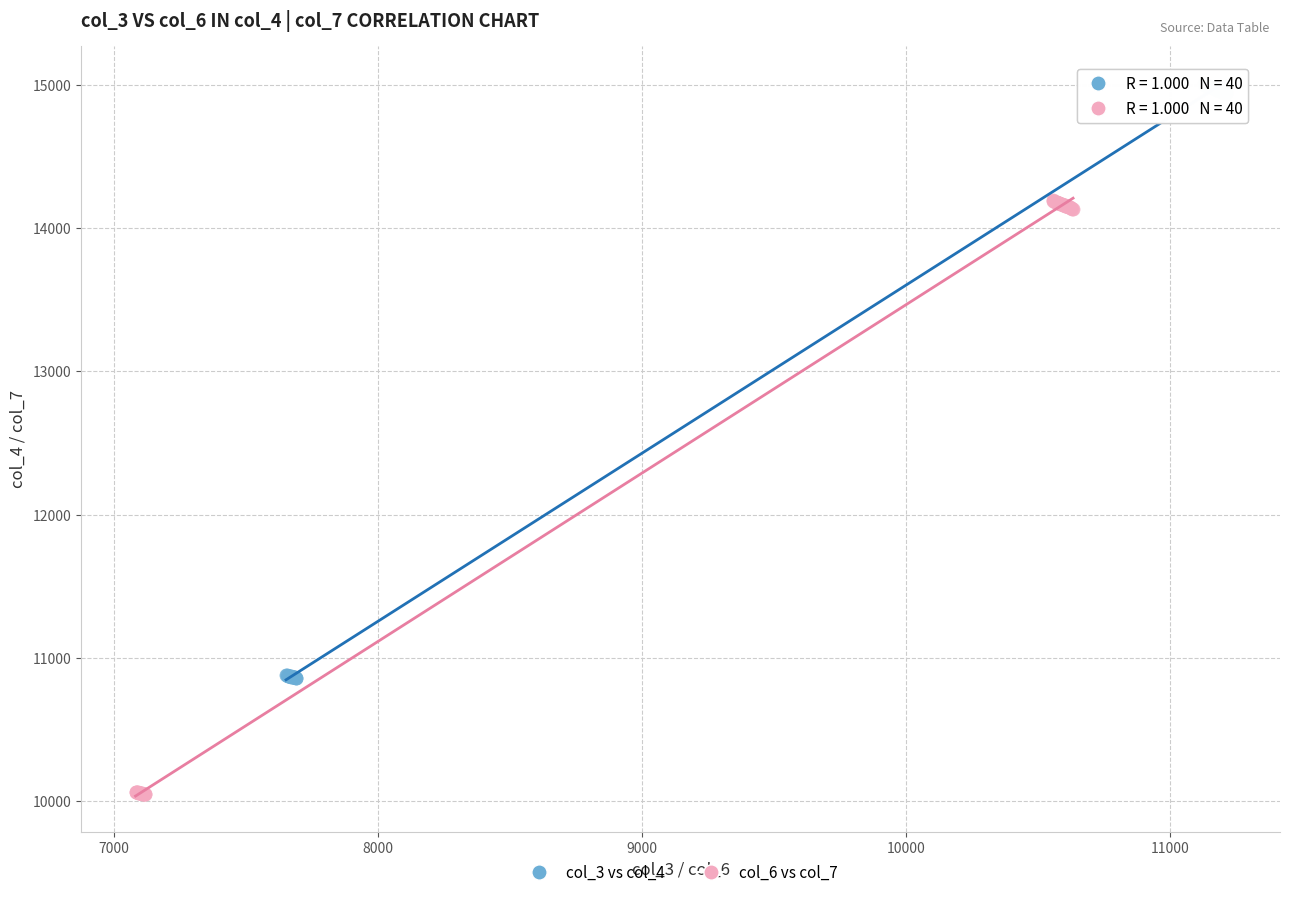

Which series contains the lowest Y value?

col_6 vs col_7